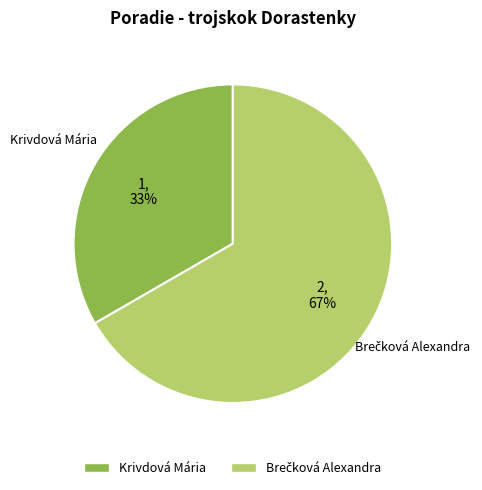

What is the smallest slice in the pie chart?

Krivdová Mária